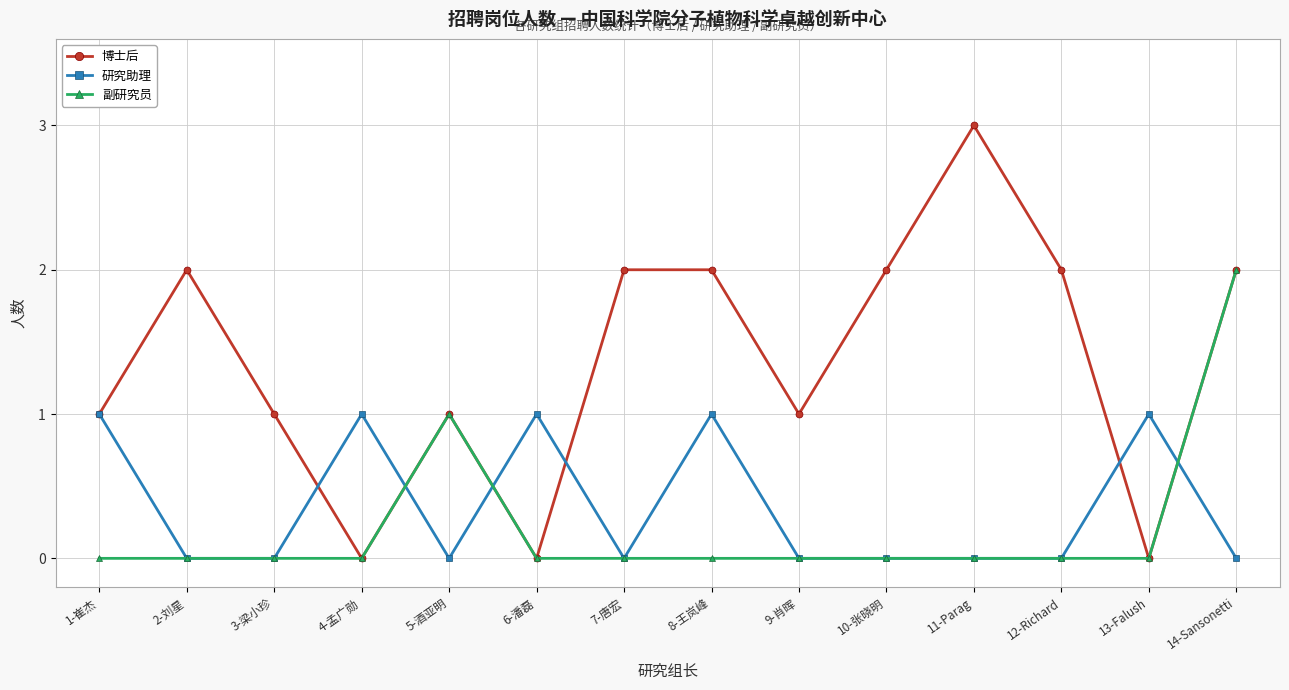

Which series has the largest range (max minus min)?

博士后